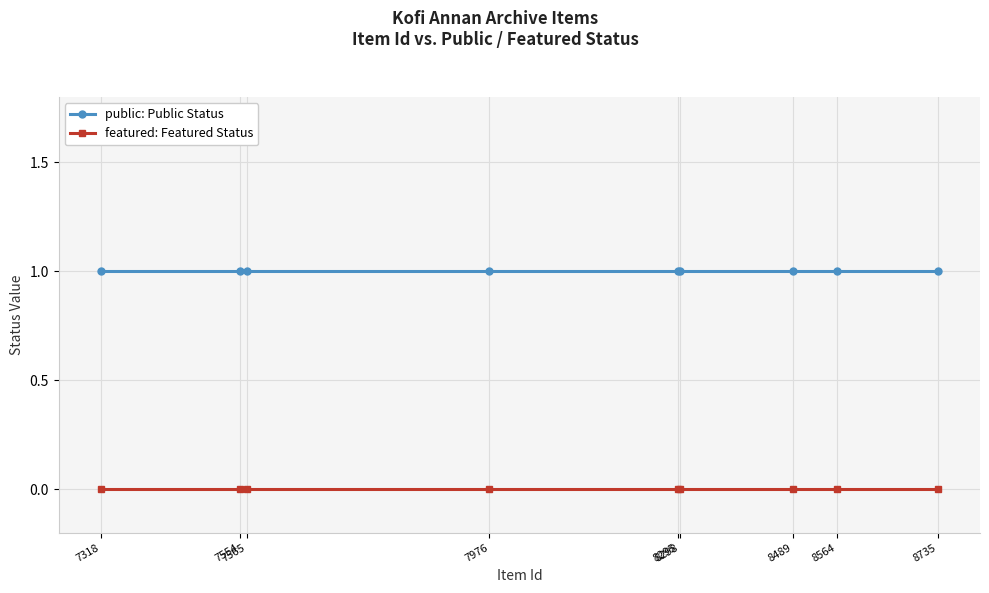

What is the value of the public: Public Status point at the 3rd from the left?

1